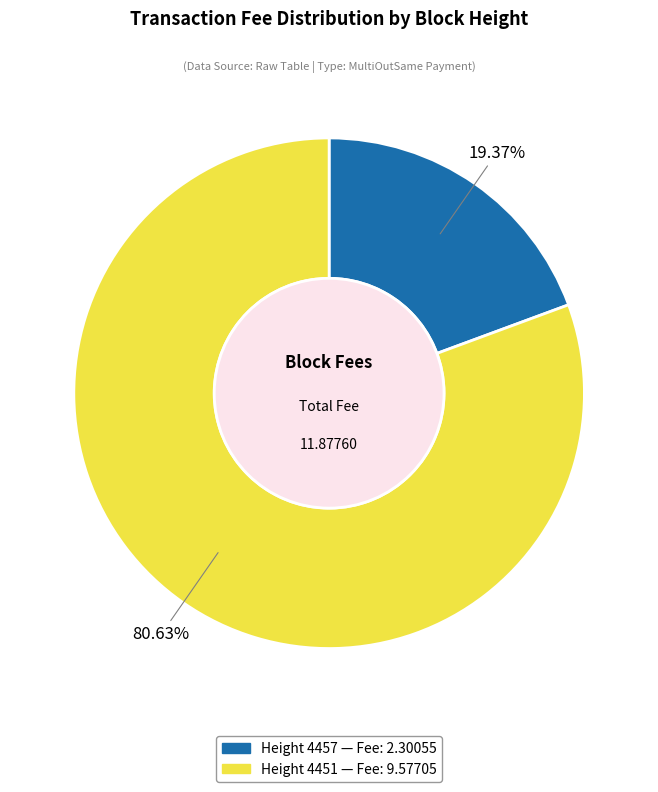

Is there any slice that represents more than half of the pie?

Yes